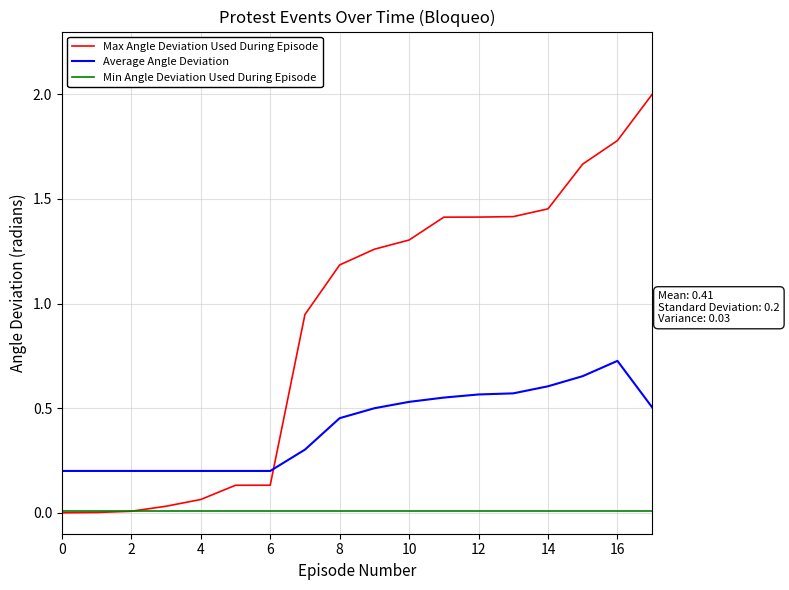

What are all the series names shown in the legend?

Max Angle Deviation Used During Episode, Average Angle Deviation, Min Angle Deviation Used During Episode